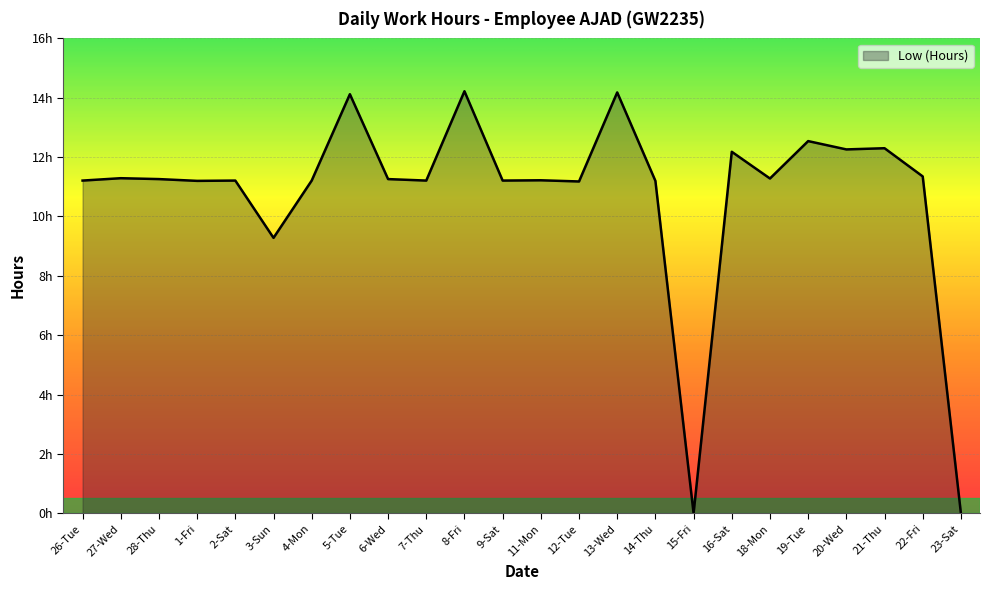

What is the sum of the values at 2-Sat and 11-Mon?

22.4